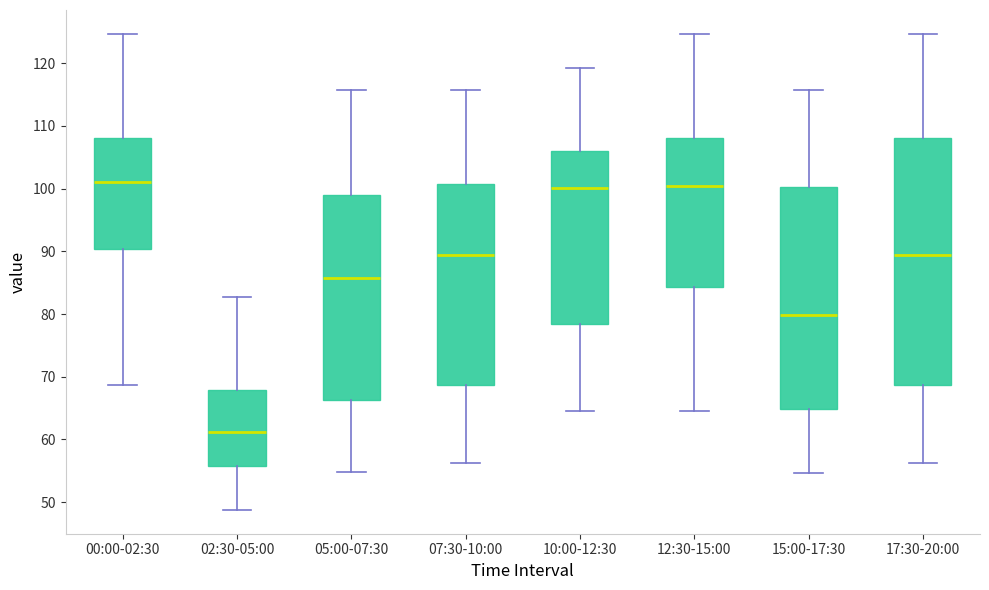

Where does the median line of the box for 17:30-20:00 sit on the y-axis? The values are not printed on the chart, so give them approximately, as read against the axis.

89